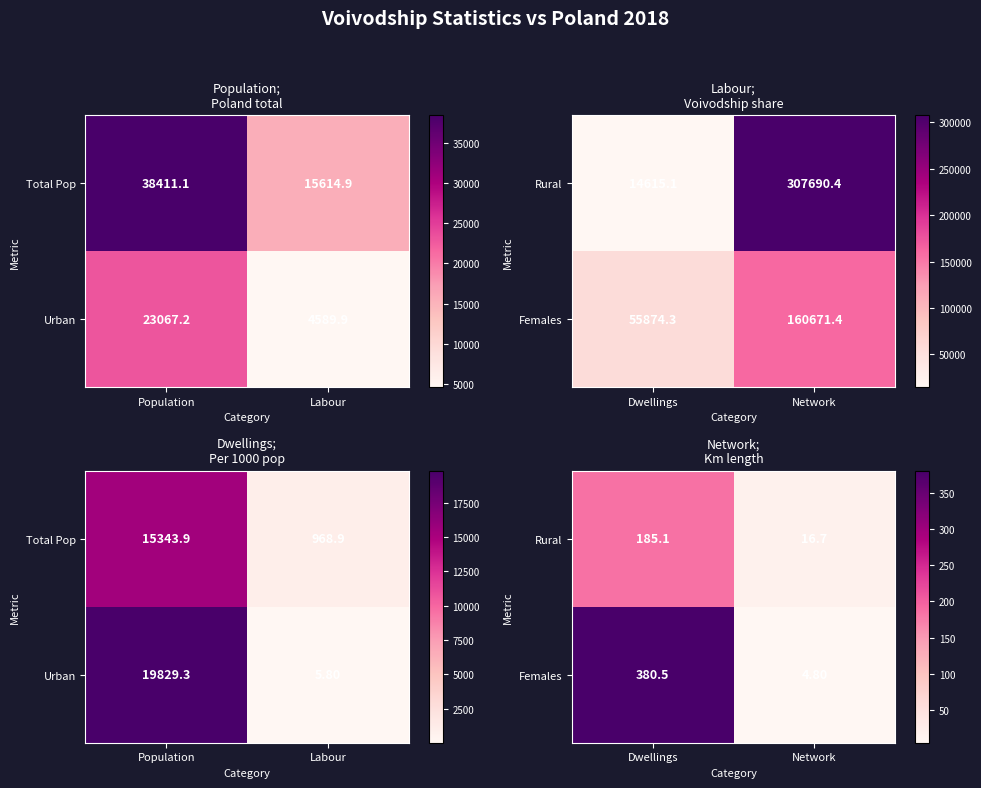

Which label corresponds to the smallest value in the chart?

Network